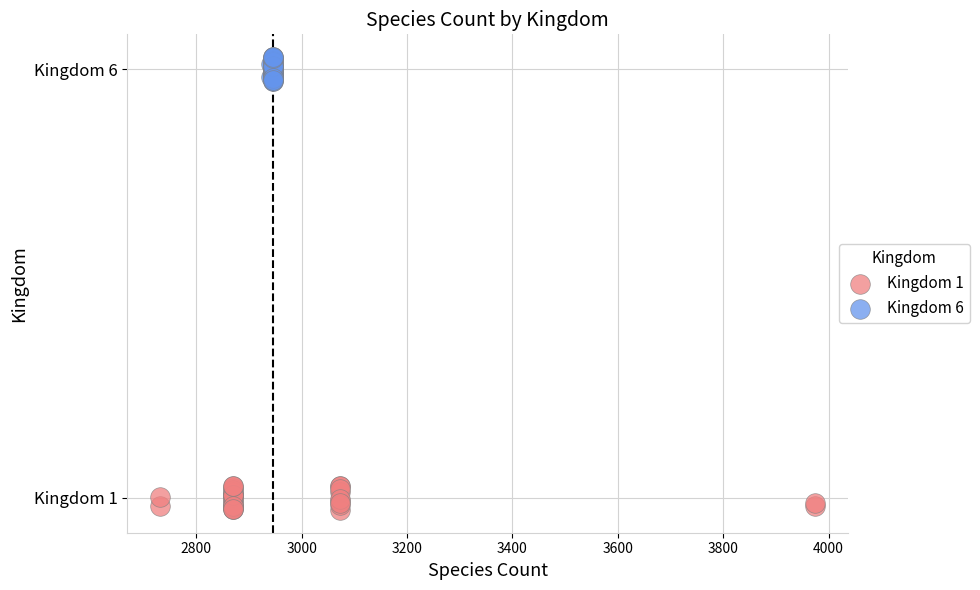

What are all the series names shown in the legend?

Kingdom 1, Kingdom 6